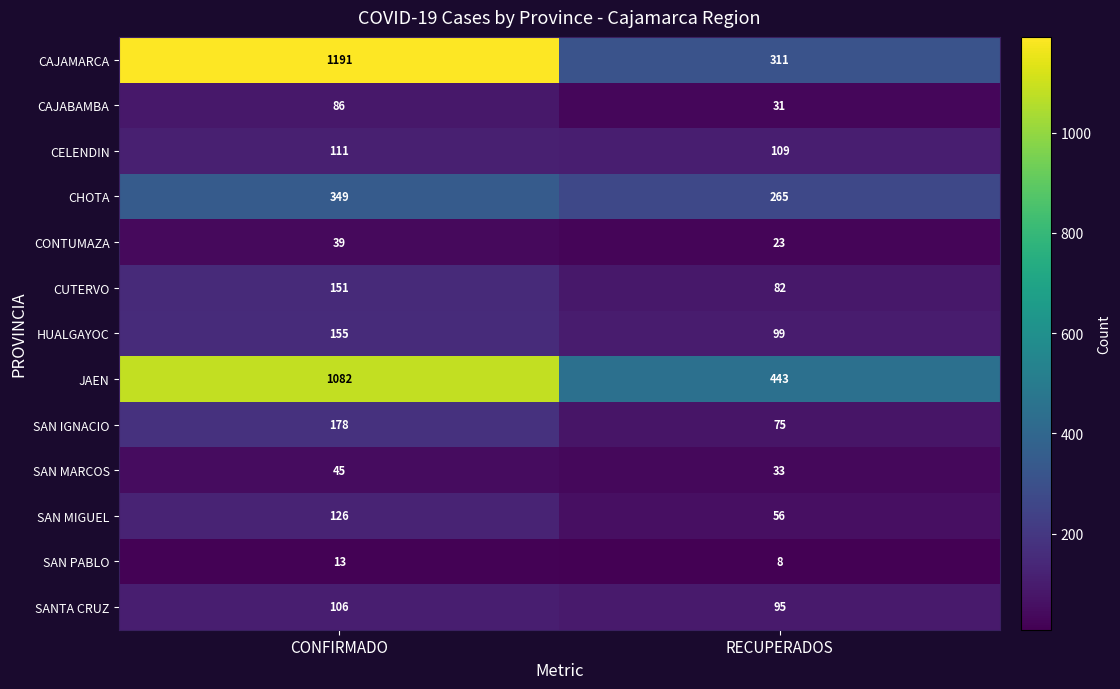

List the series in order of their peak value, lowest first.

SAN PABLO, CONTUMAZA, SAN MARCOS, CAJABAMBA, SANTA CRUZ, CELENDIN, SAN MIGUEL, CUTERVO, HUALGAYOC, SAN IGNACIO, CHOTA, JAEN, CAJAMARCA